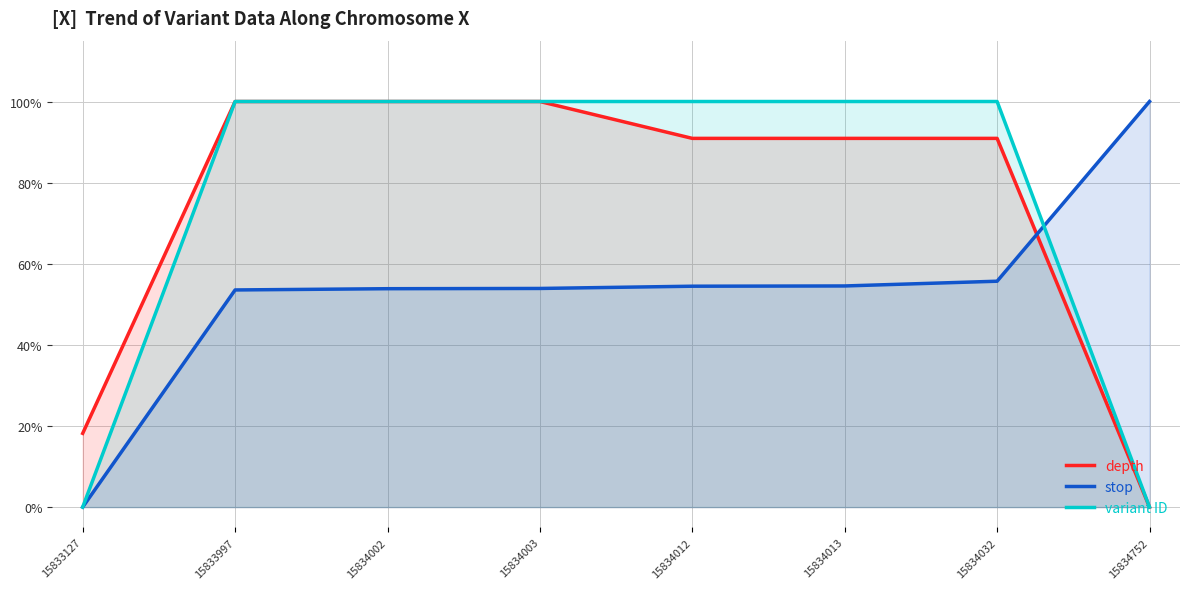

What is the sum of all variant ID values?

6.0